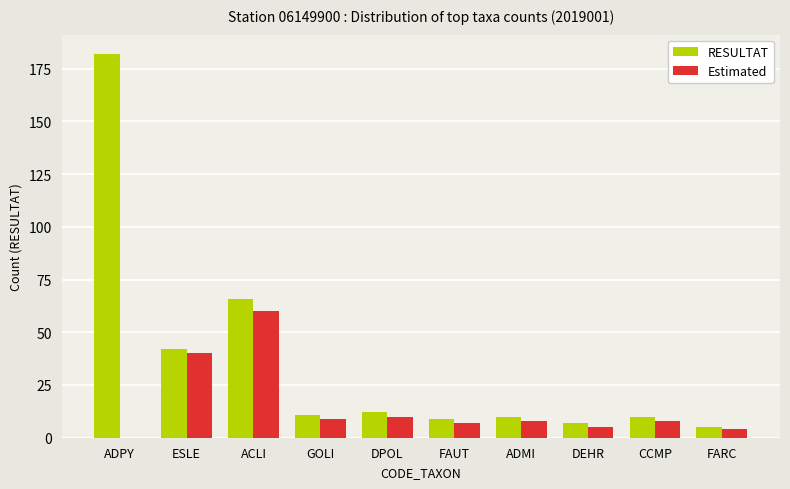

At which label is Estimated closest to 30?

ESLE